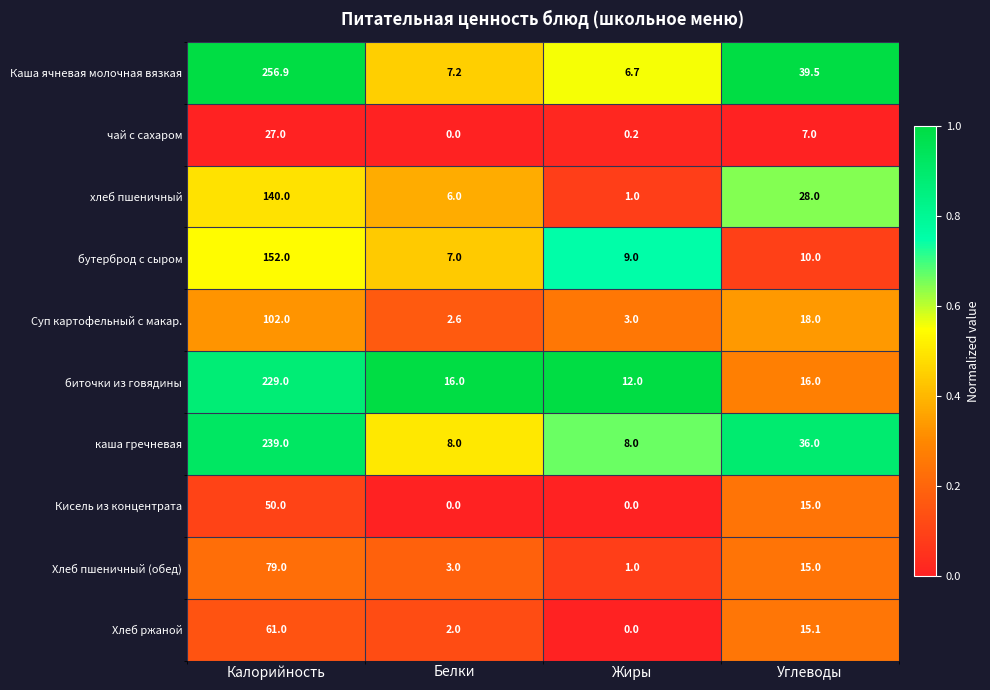

What is the difference between the highest and lowest values at Калорийность?

229.9